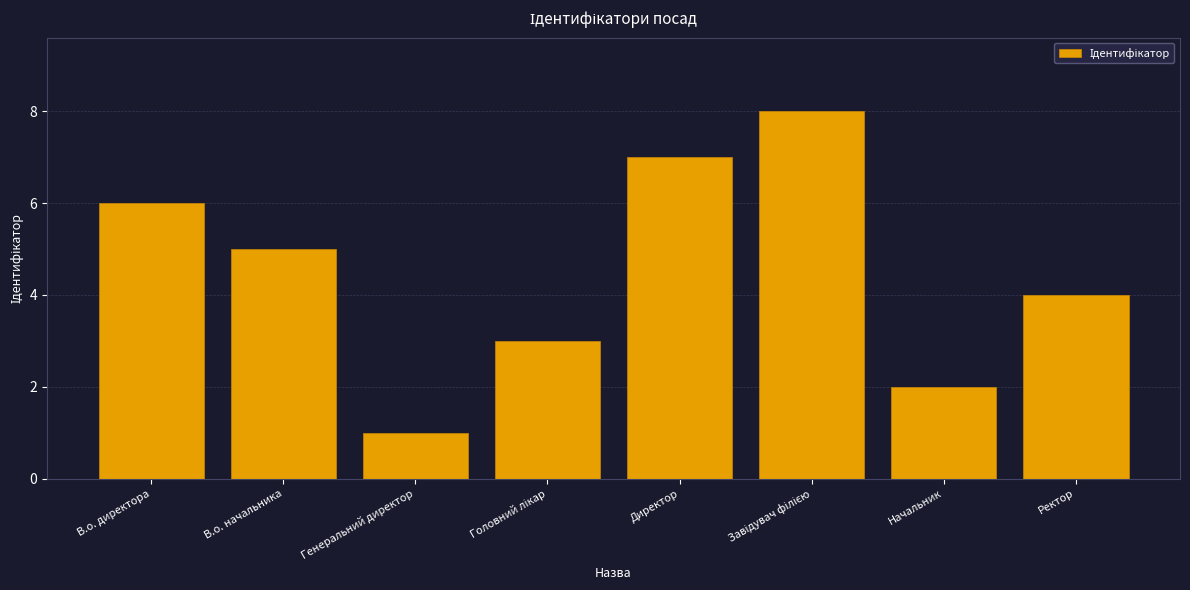

How many distinct data groups are displayed?

1